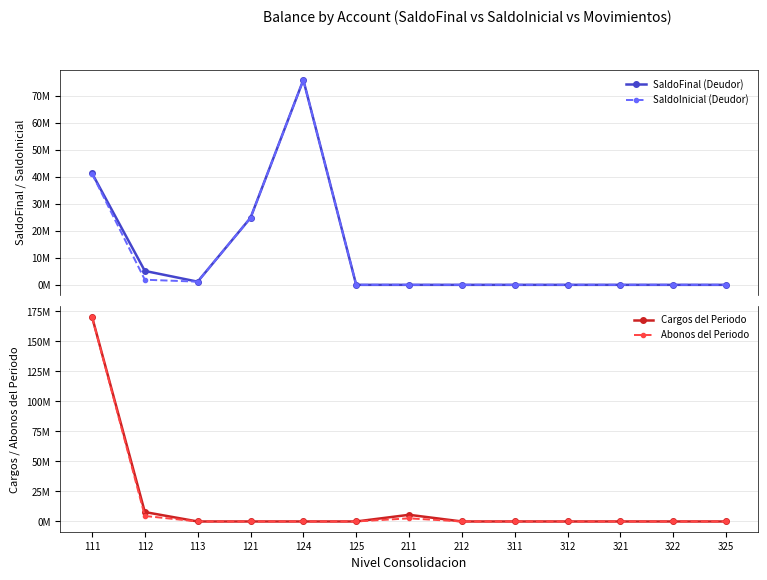

The value of SaldoInicial (Deudor) at 111 is 10511172.6. True or false?

False